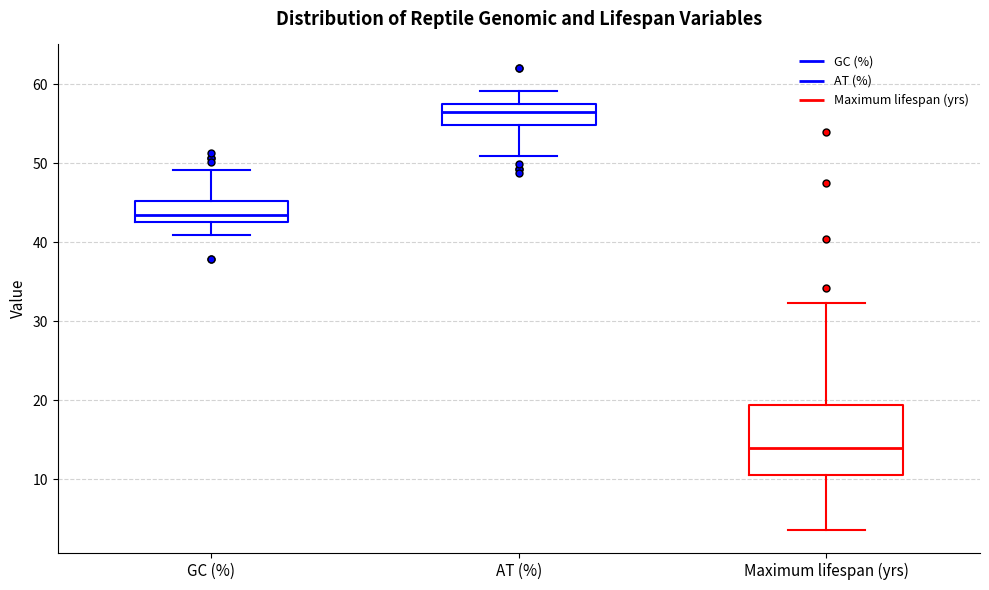

Which box is the tallest, from its lower edge to its upper edge?

Maximum lifespan (yrs)